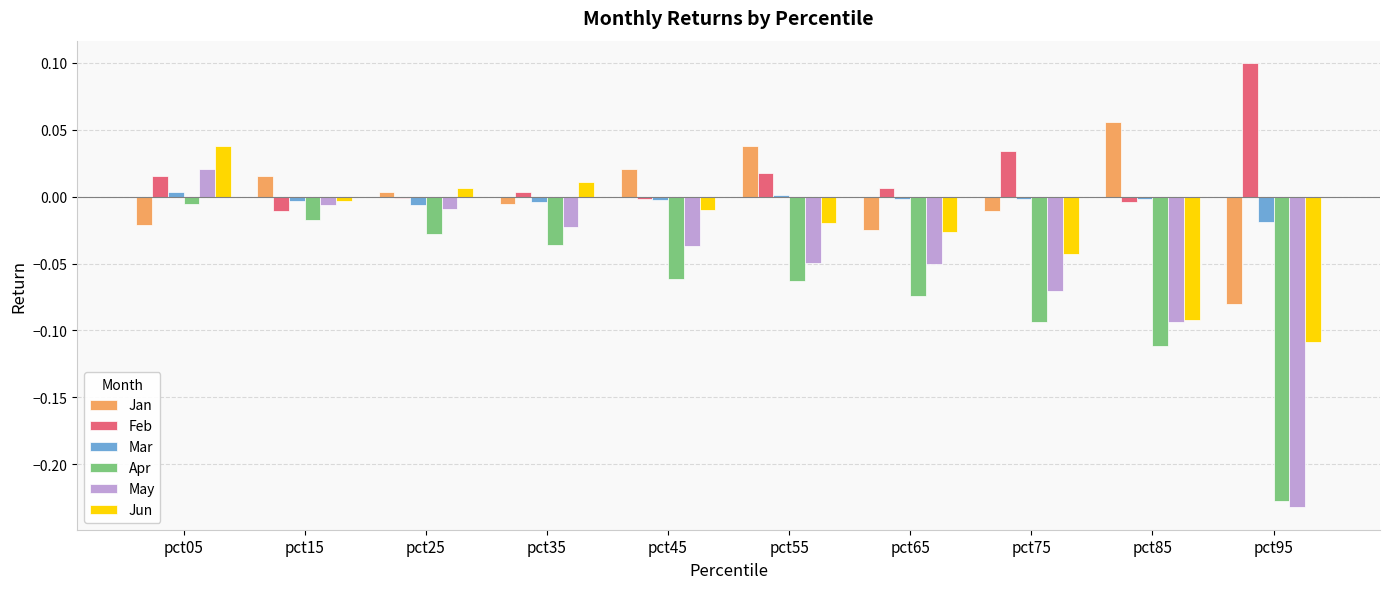

Is the value of Mar at pct95 greater than the value of Jun at pct75?

Yes